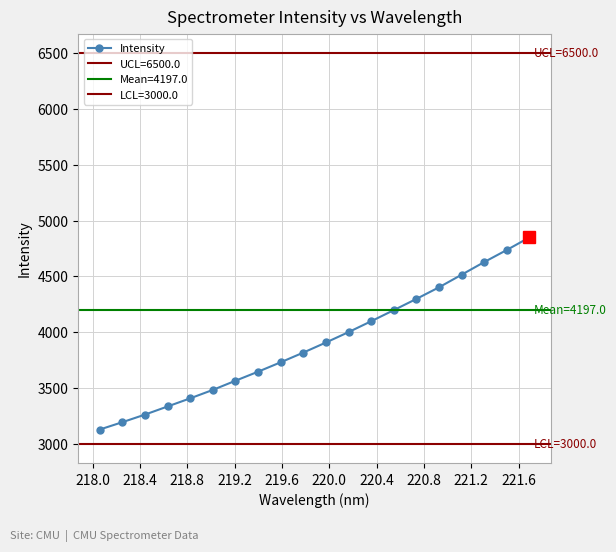

Reading right to left, extract all data points from this chart.

4849.6	4737.1	4628.7	4515.5	4402.7	4298.8	4198.3	4098.9	4001.6	3908.5	3818.2	3731.4	3647.2	3566.2	3484.0	3408.6	3335.8	3262.9	3194.8	3129.1